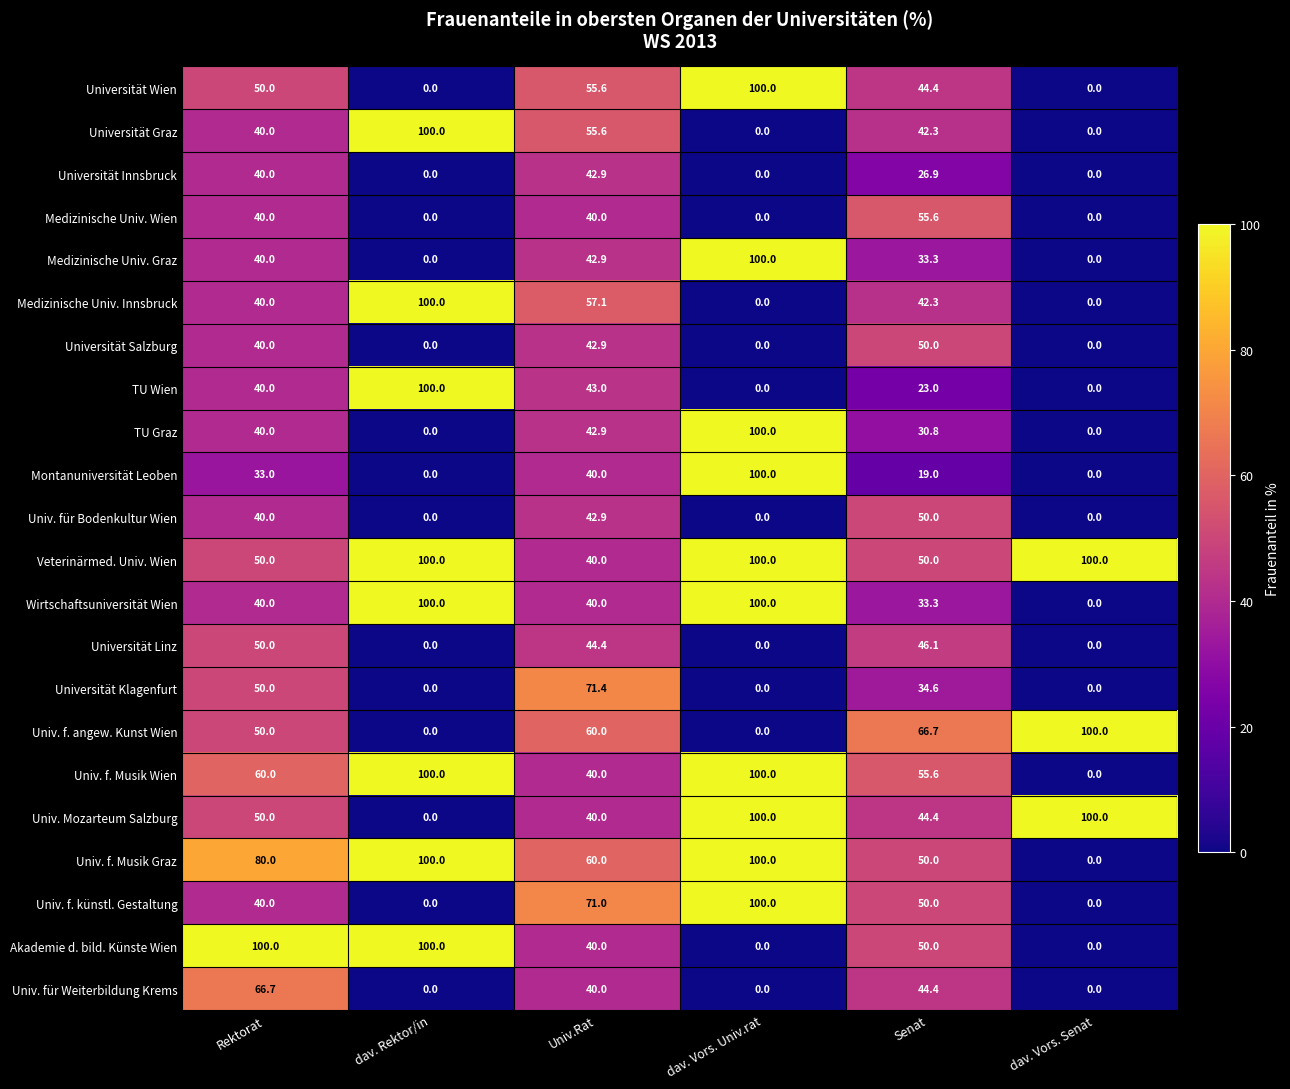

The Universität Innsbruck series shows -18.5 at dav. Rektor/in. True or false?

False